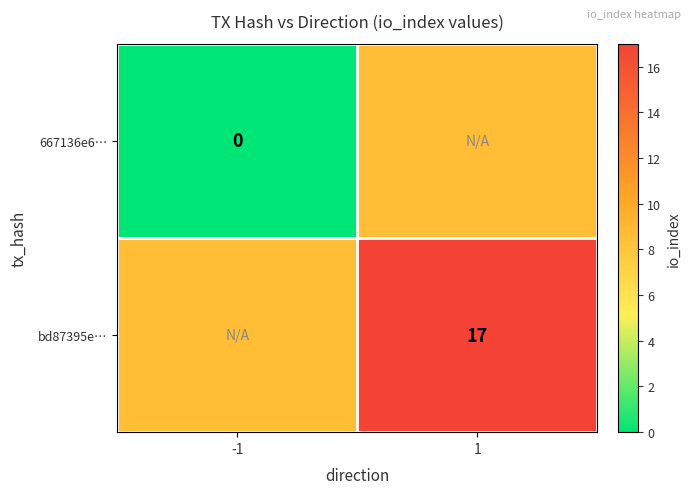

True or false: bd87395e… has a value of 9.4 at 1.

False